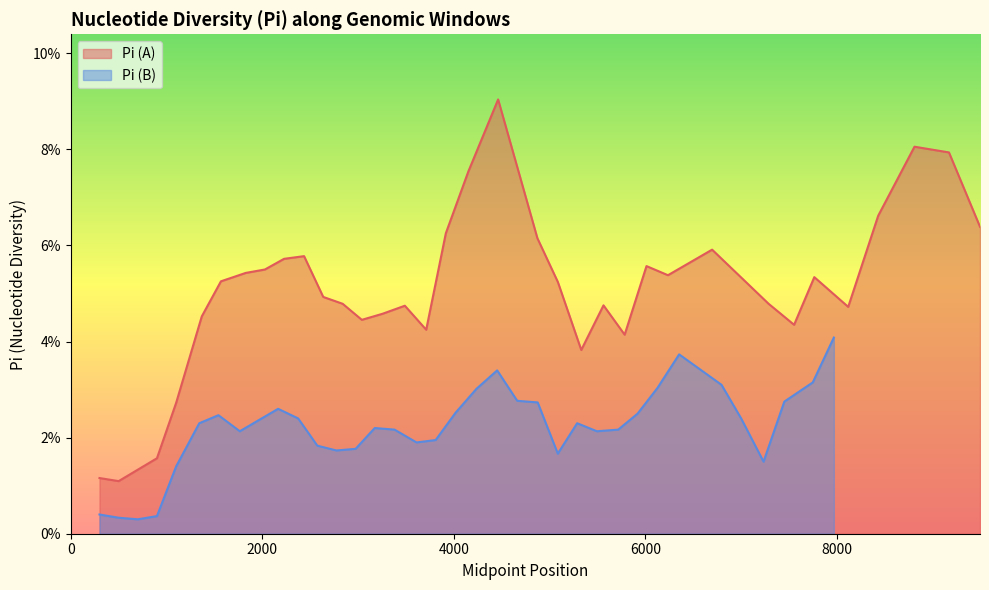

Rank the series by their maximum value, from highest to lowest.

Pi (A), Pi (B)